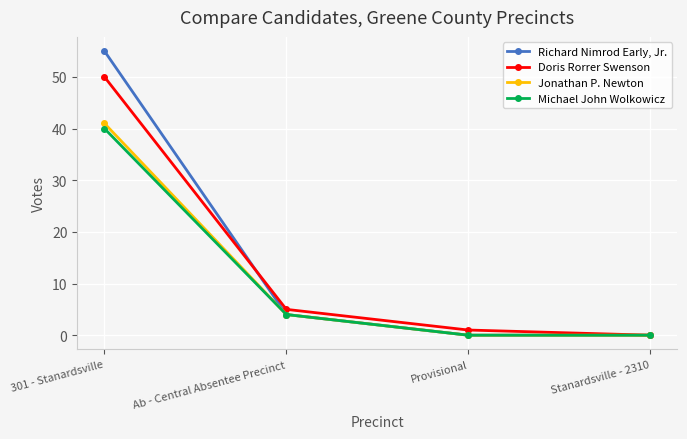

What position from the left is 301 - Stanardsville?

1